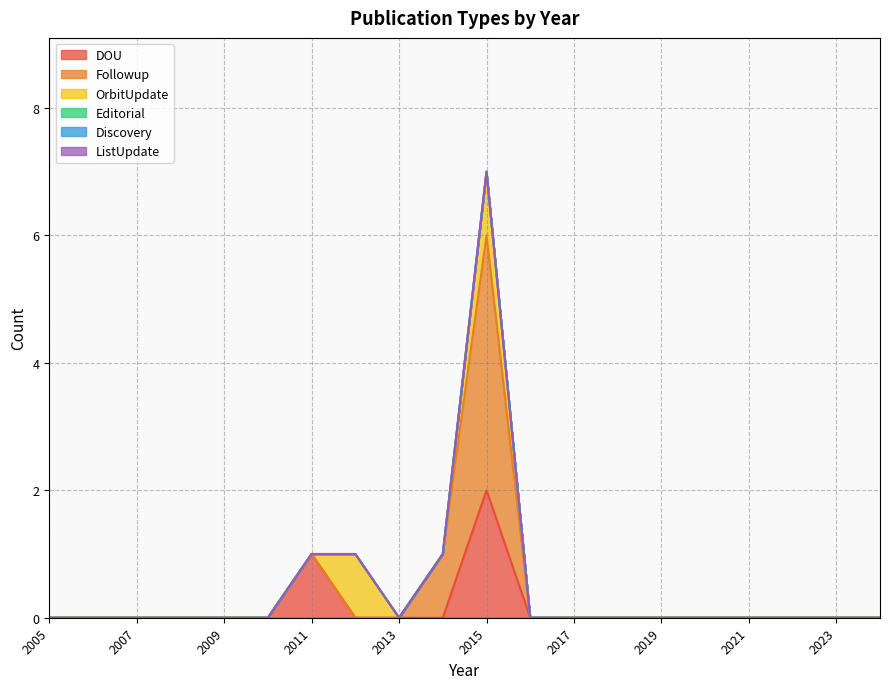

Count the Followup values in the range 0 to 1.

19